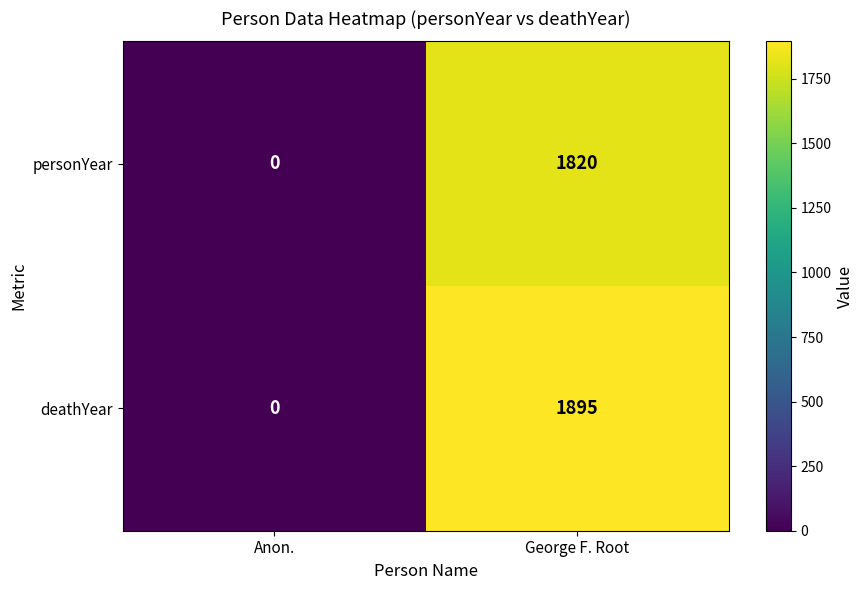

What is the sum of the deathYear values at Anon. and George F. Root?

1895